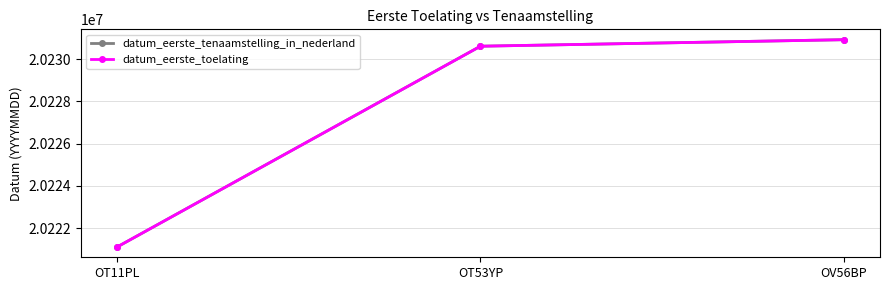

Which series has the largest total across all categories?

datum_eerste_tenaamstelling_in_nederland